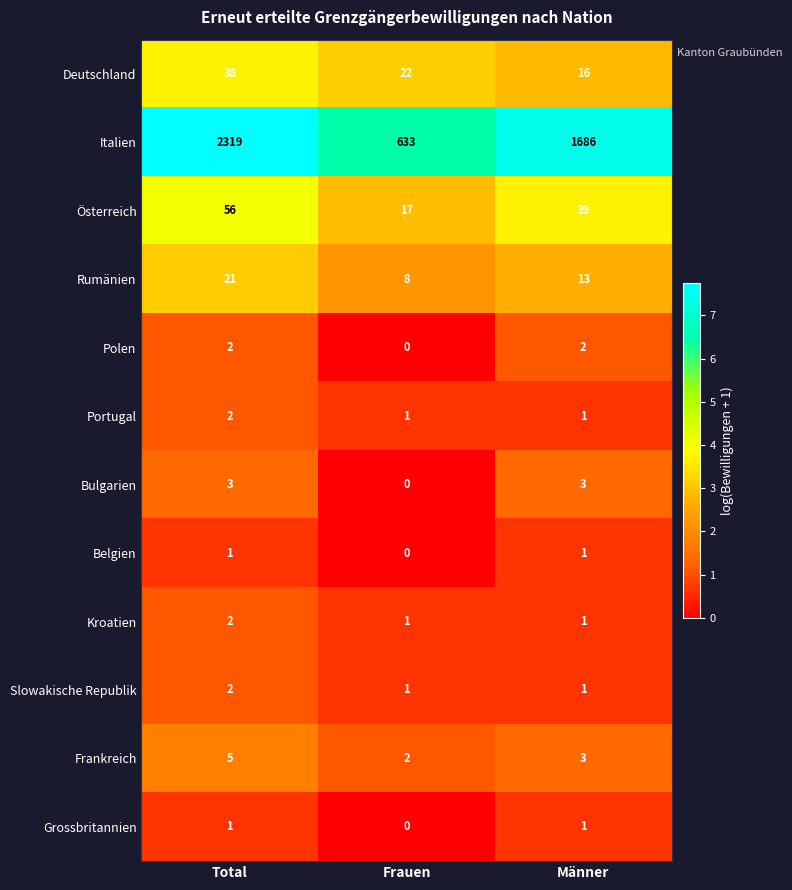

Is it true that Frankreich equals 7 at Total?

False